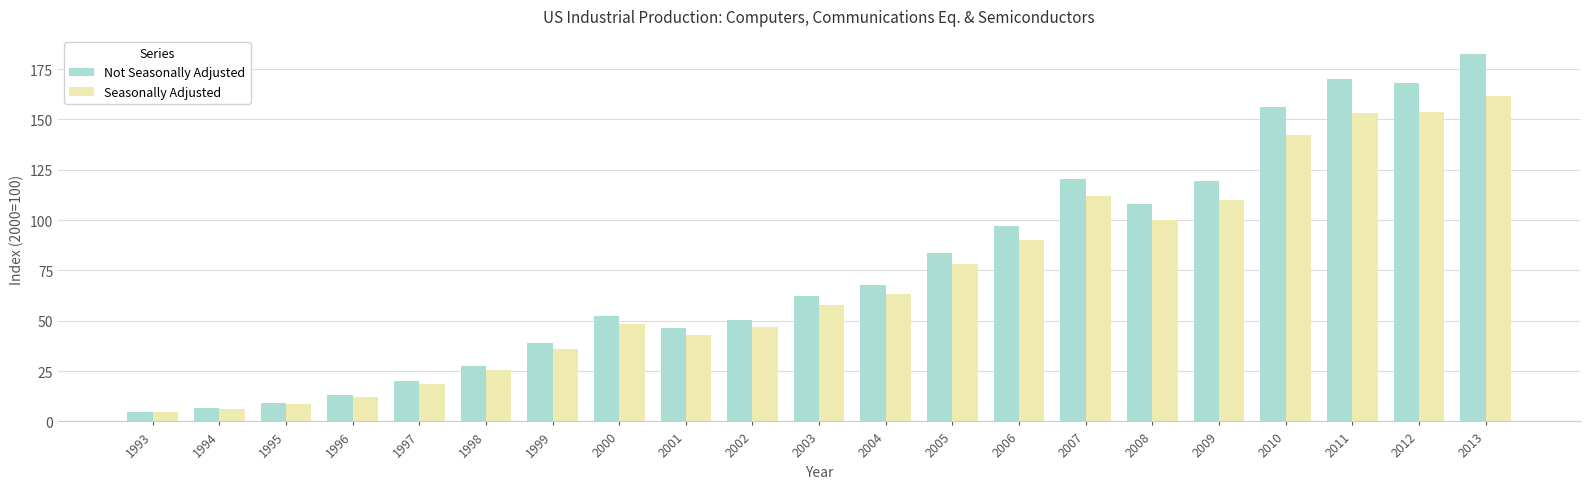

At how many categories does at least one series exceed 17?

17